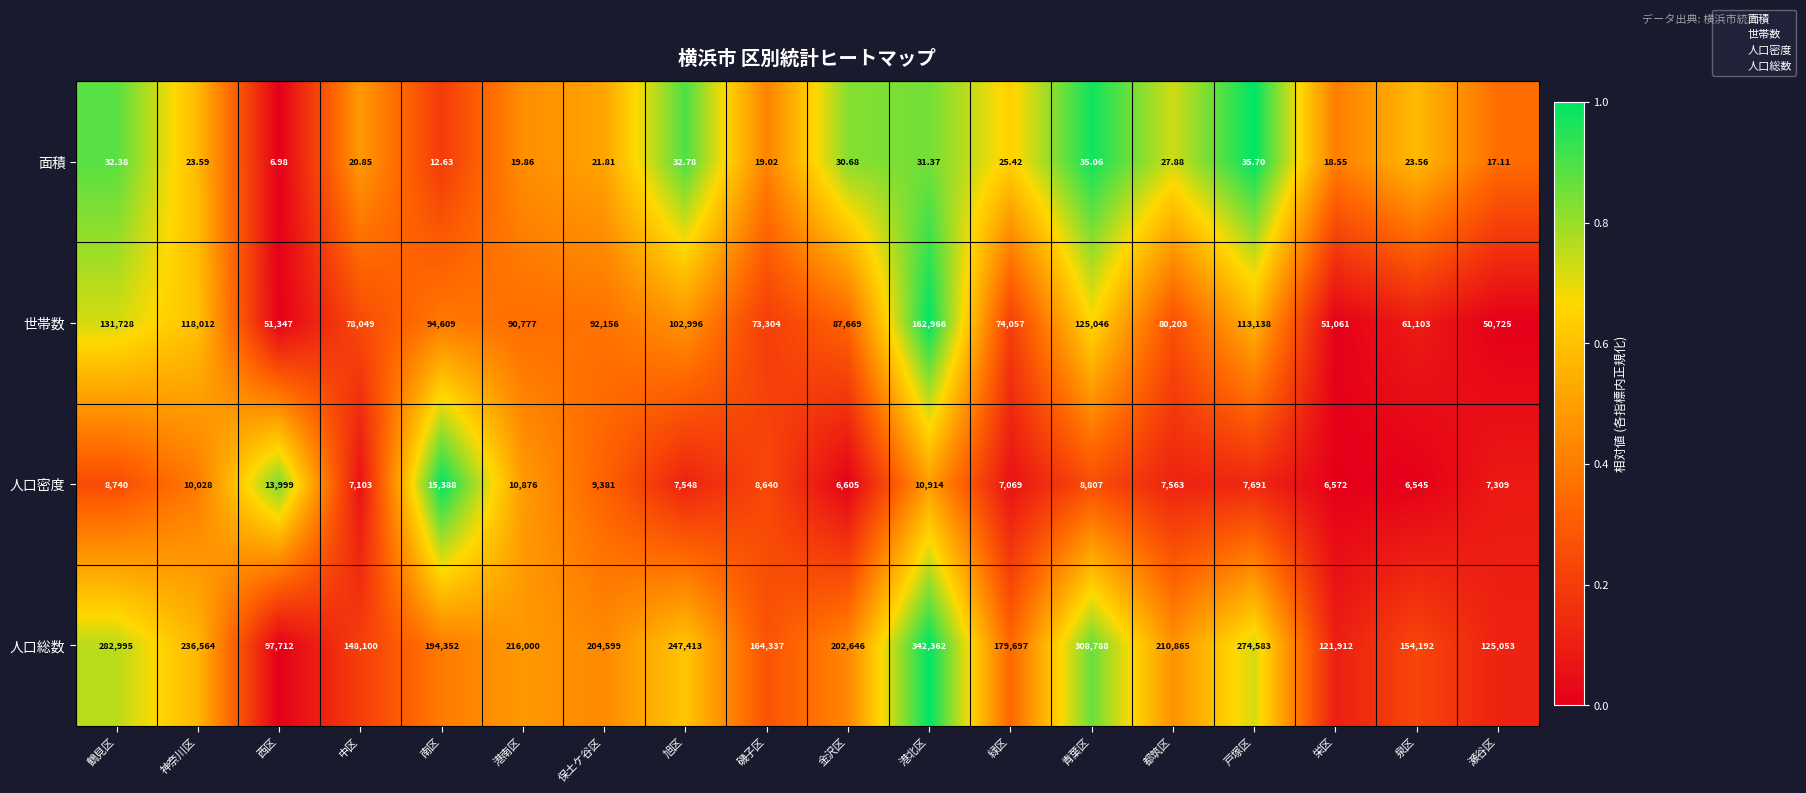

What is the total value across all series at 磯子区?

246300.0